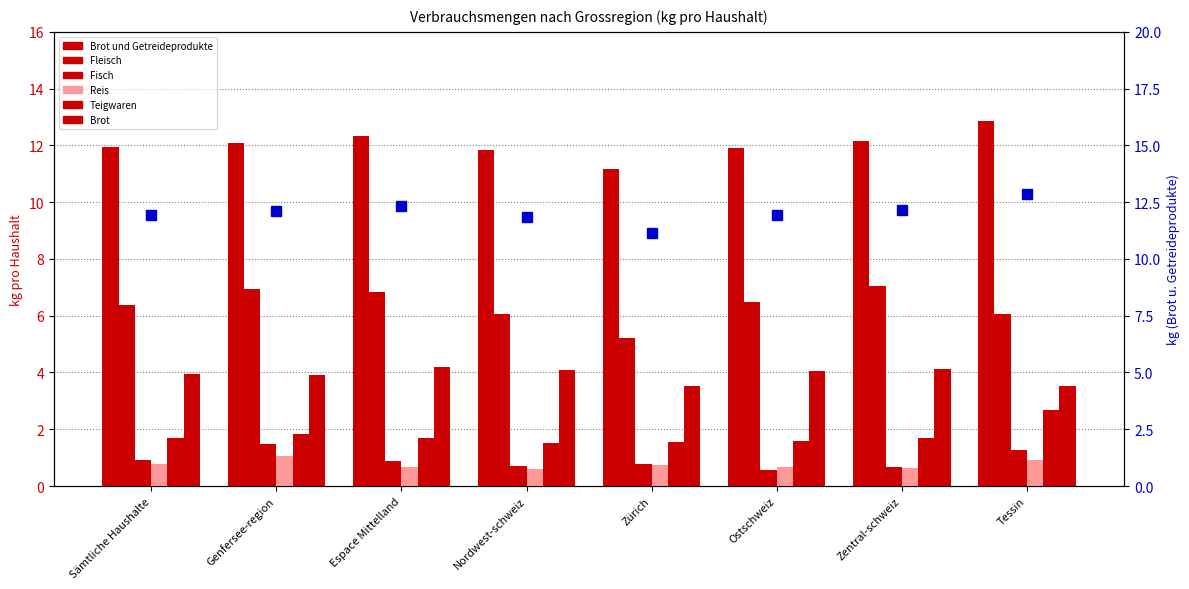

The value of Fisch at Zentral-schweiz is 1.0. True or false?

False